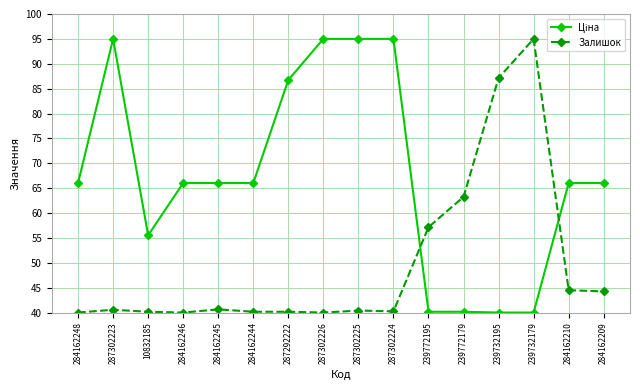

What is the greatest value displayed?

95.0